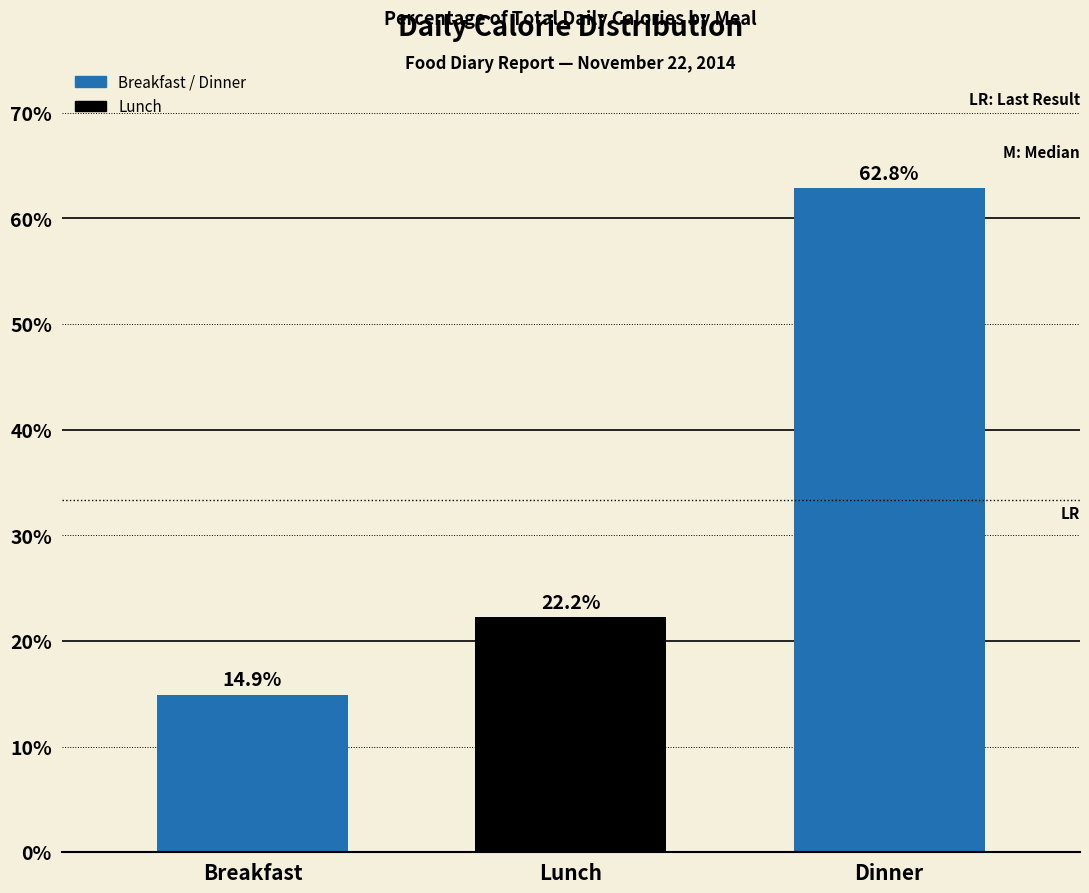

Reading right to left, transcribe all the data shown in this chart.

Dinner=62.8	Lunch=22.2	Breakfast=14.9